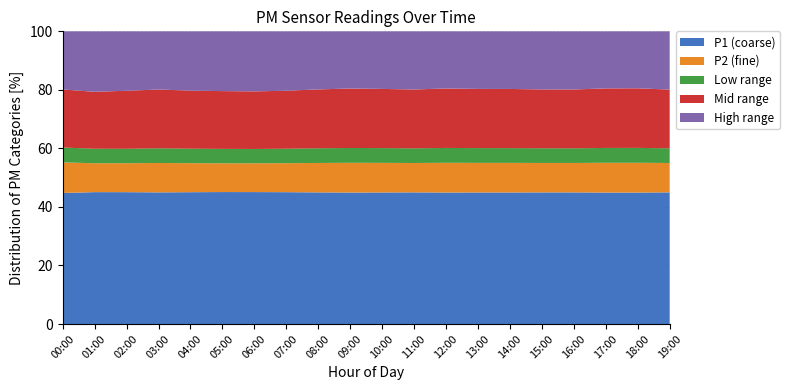

What is the total value across all series at 11:00?

100.0